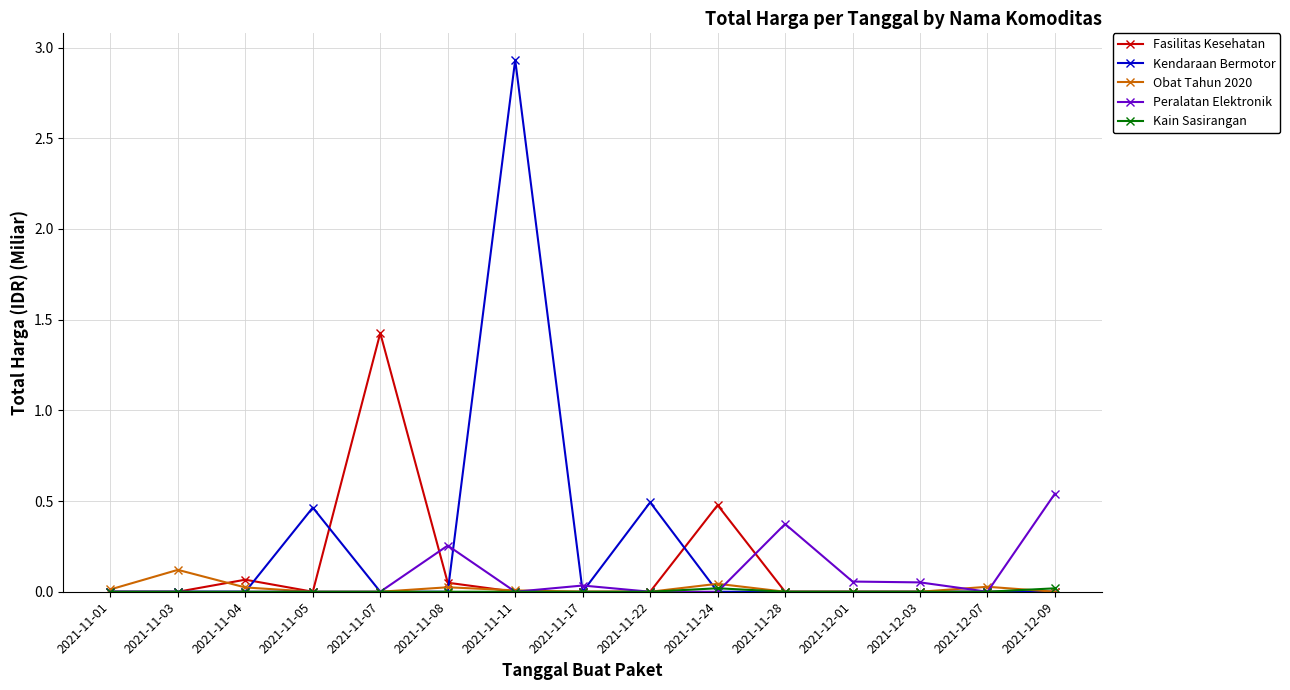

True or false: Fasilitas Kesehatan has more than 2 points higher than both neighbors.

True